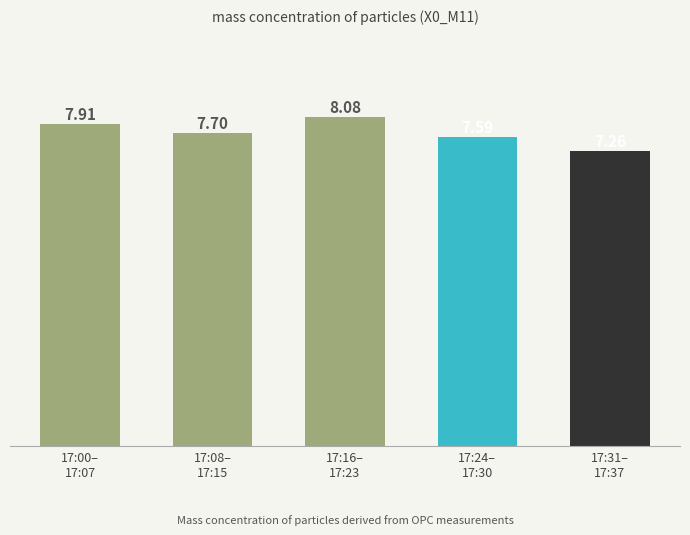

At which label is the value closest to 7?

17:31–
17:37